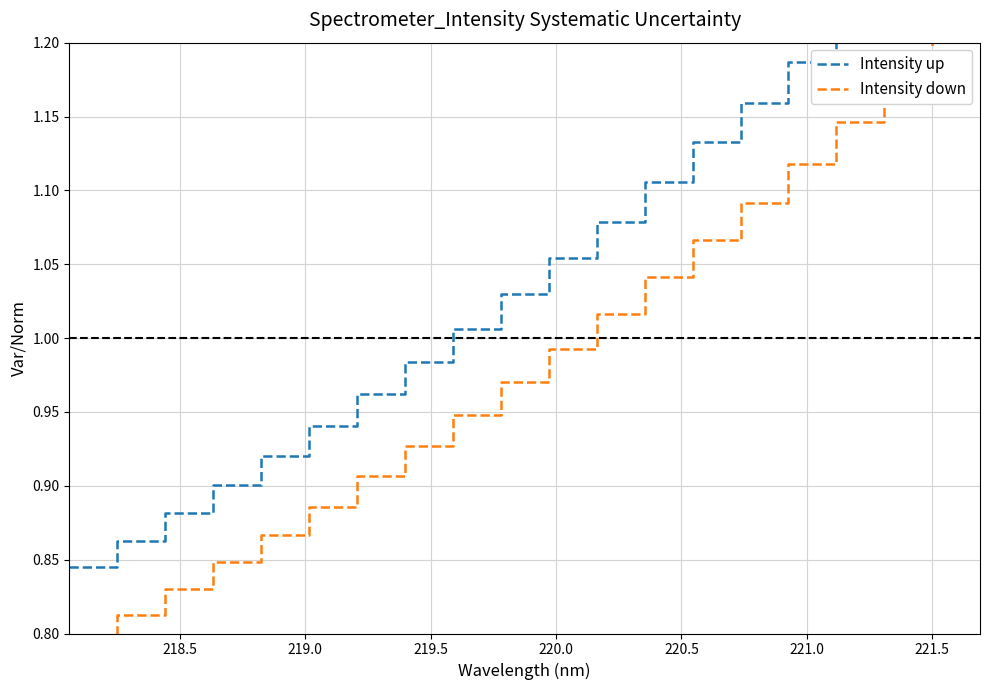

True or false: Intensity up and Intensity down cross at least once.

False